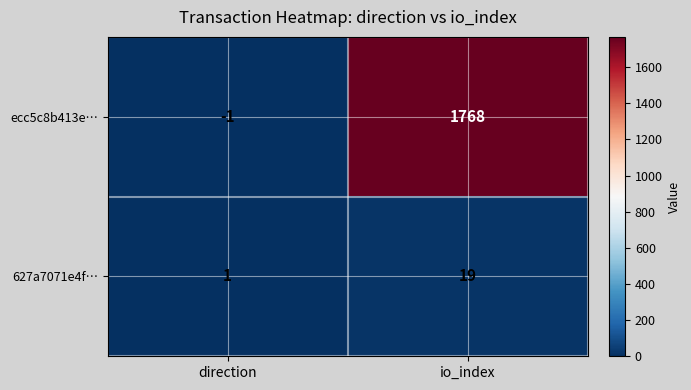

List the series in order of their overall mean, highest first.

ecc5c8b413e…, 627a7071e4f…